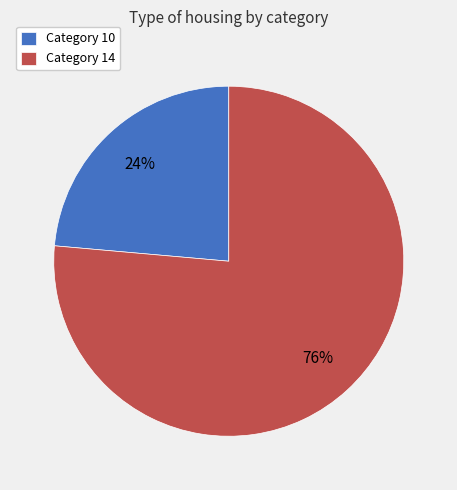

Is the sum of Category 10 and Category 14 greater than half?

Yes